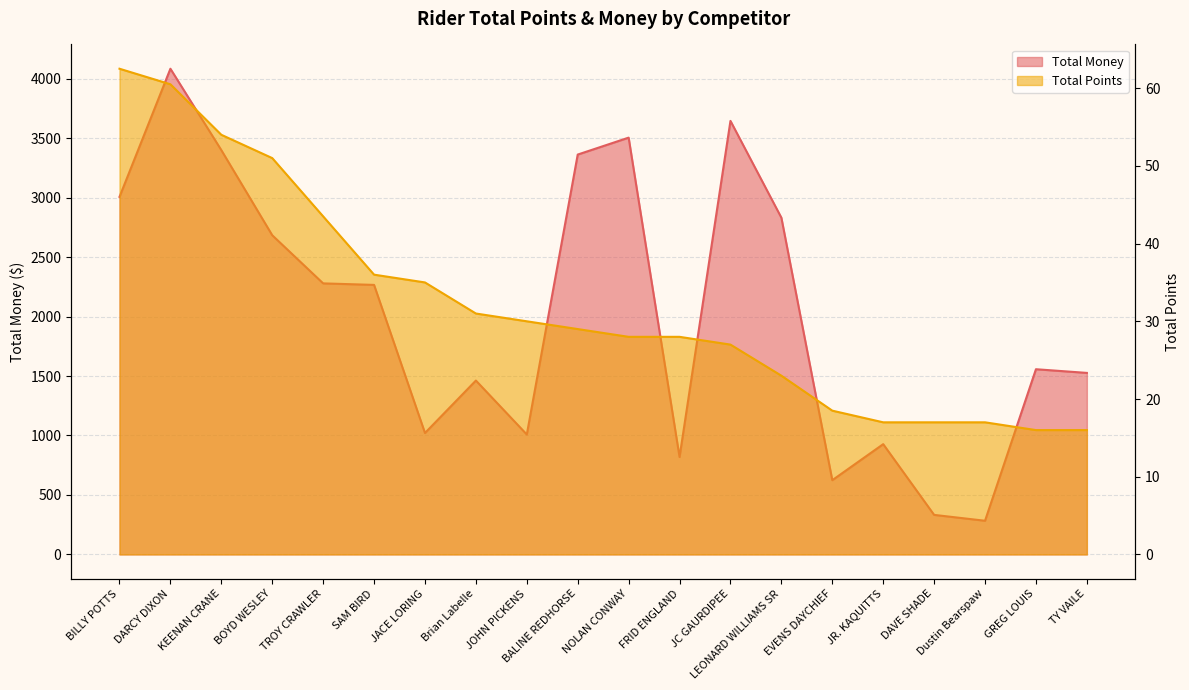

Reading right to left, extract all data points from this chart.

Total Money: TY VAILE=1526.3	GREG LOUIS=1557.2	Dustin Bearspaw=283.1	DAVE SHADE=332.5	JR. KAQUITTS=927.2	EVENS DAYCHIEF=624.2	LEONARD WILLIAMS SR=2831.3	JC GAURDIPEE=3645.3	FRID ENGLAND=819.0	NOLAN CONWAY=3504.5	BALINE REDHORSE=3362.2	JOHN PICKENS=1008.4	Brian Labelle=1462.0	JACE LORING=1021.0	SAM BIRD=2266.3	TROY CRAWLER=2279.0	BOYD WESLEY=2683.8	KEENAN CRANE=3399.5	DARCY DIXON=4083.9	BILLY POTTS=3006.3
Total Points: TY VAILE=16.0	GREG LOUIS=16.0	Dustin Bearspaw=17.0	DAVE SHADE=17.0	JR. KAQUITTS=17.0	EVENS DAYCHIEF=18.5	LEONARD WILLIAMS SR=23.0	JC GAURDIPEE=27.0	FRID ENGLAND=28.0	NOLAN CONWAY=28.0	BALINE REDHORSE=29.0	JOHN PICKENS=30.0	Brian Labelle=31.0	JACE LORING=35.0	SAM BIRD=36.0	TROY CRAWLER=43.5	BOYD WESLEY=51.0	KEENAN CRANE=54.0	DARCY DIXON=60.5	BILLY POTTS=62.5